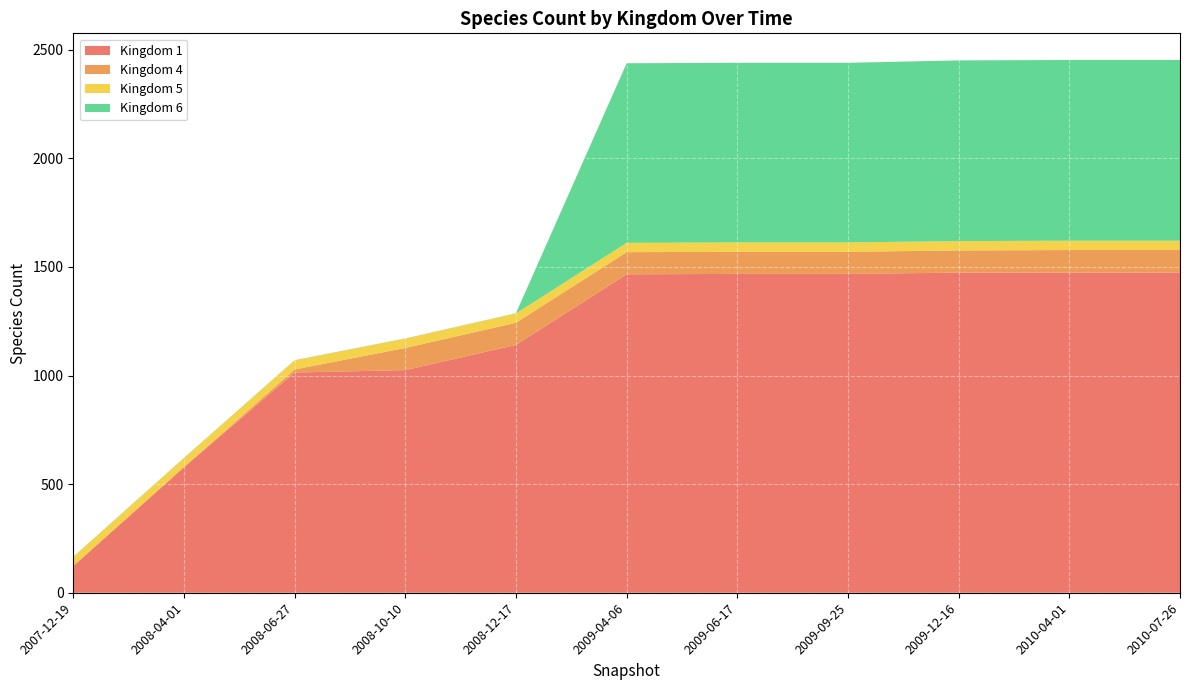

Reading left to right, list all the values displayed in this chart.

Kingdom 1: 123	578	1014	1025	1141	1466	1468	1468	1474	1474	1474
Kingdom 4: 0	0	14	102	102	102	102	102	102	104	104
Kingdom 5: 42	42	42	43	43	43	43	43	43	43	43
Kingdom 6: 1	1	1	1	1	827	827	827	832	832	832